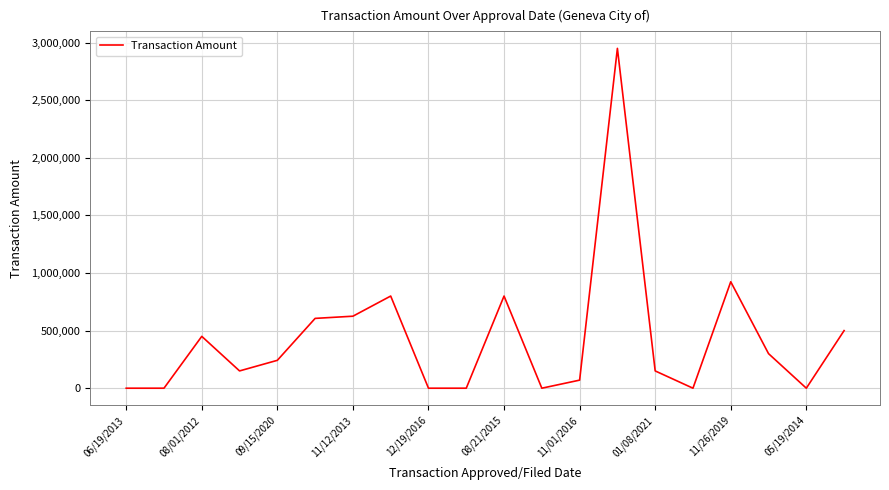

What is the difference between the maximum and minimum values?

2950000